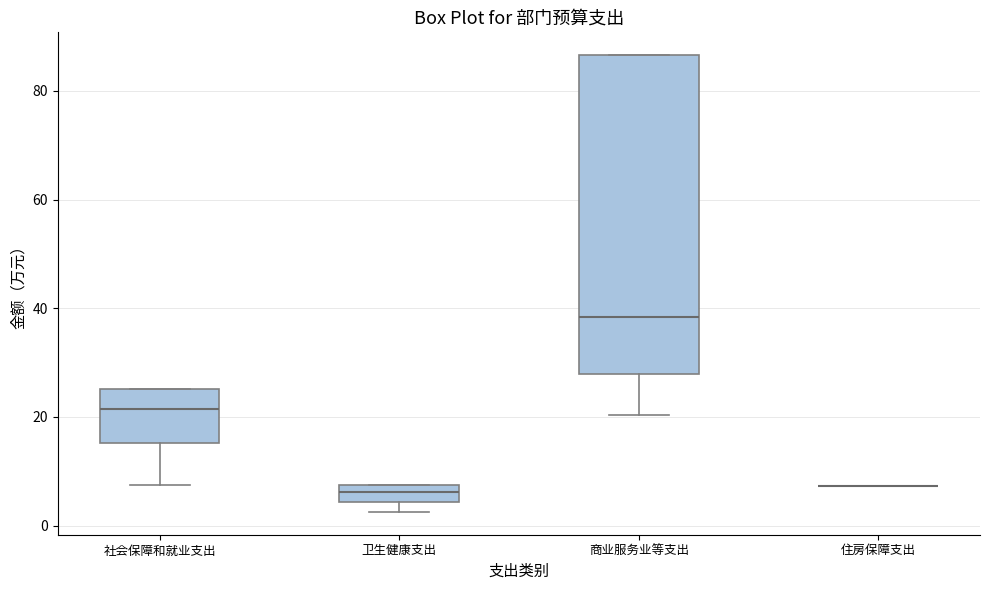

Reading left to right, read every box against the y-axis: the position of its median line, the range the box covers, and the ends of its whiskers. The values are not printed on the chart, so give them approximately, as read against the axis.

社会保障和就业支出: median 22, box 16 to 26, whiskers 8 to 26
卫生健康支出: median 6, box 4 to 8, whiskers 2 to 8
商业服务业等支出: median 38, box 28 to 86, whiskers 20 to 86
住房保障支出: box collapsed to a line at 8, whiskers 8 to 8